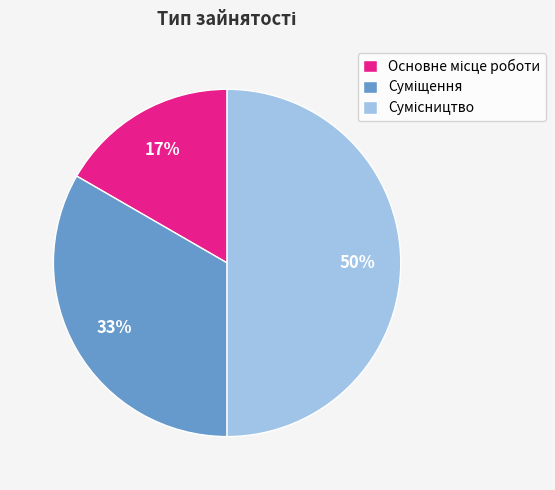

To the nearest percent, what is the average slice percentage?

33%